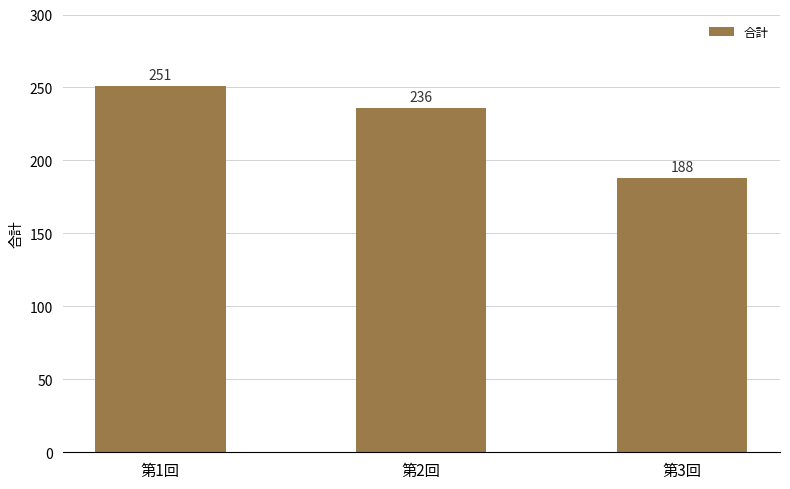

How many values are below 236?

1